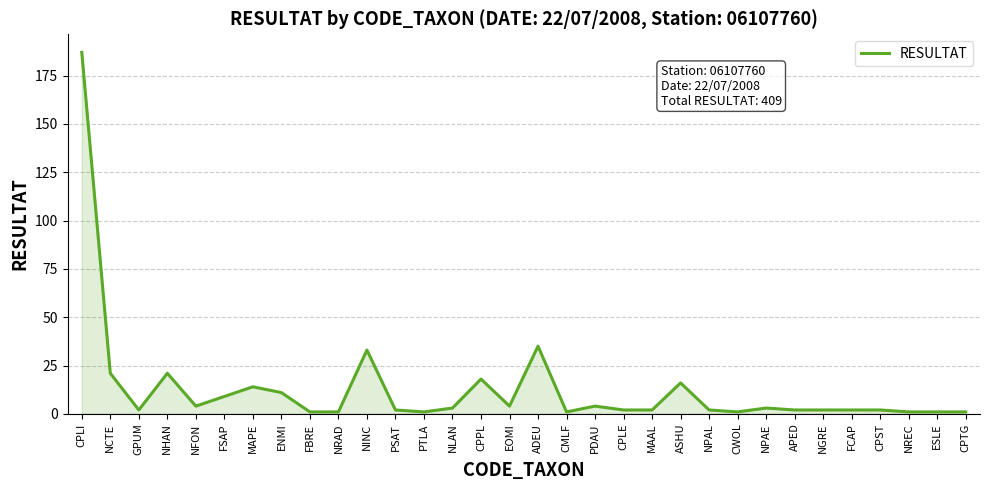

What is the greatest value displayed?

187